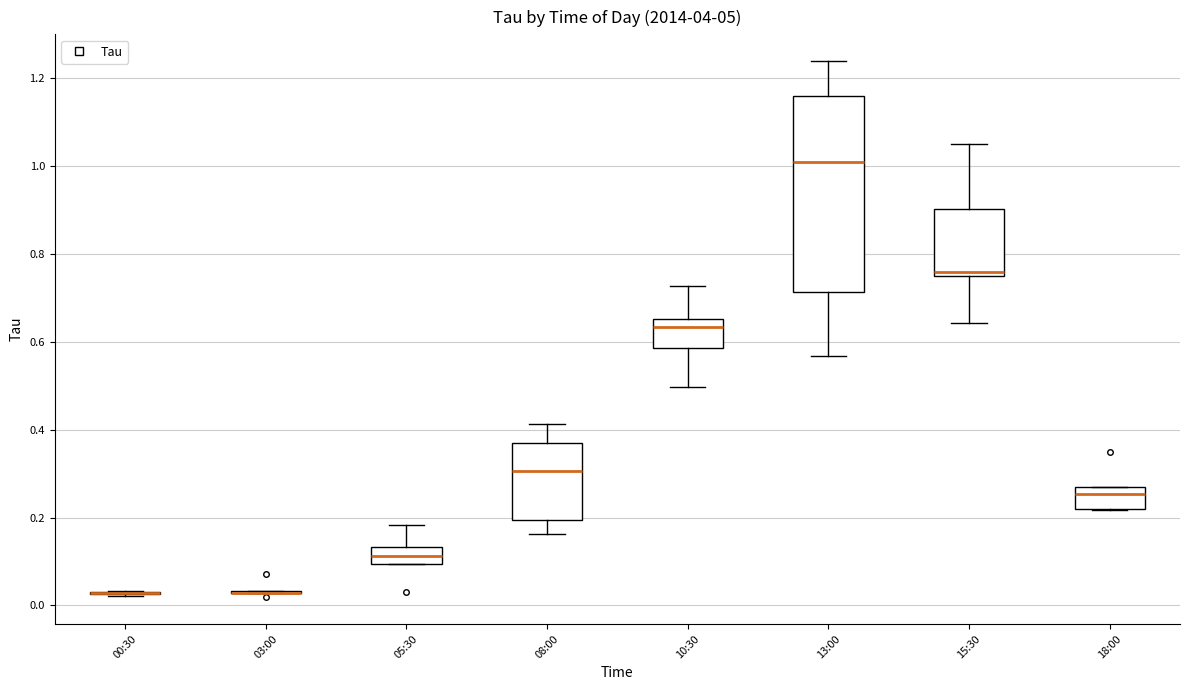

Comparing the boxes themselves (not the whiskers), which one is the tallest?

13:00